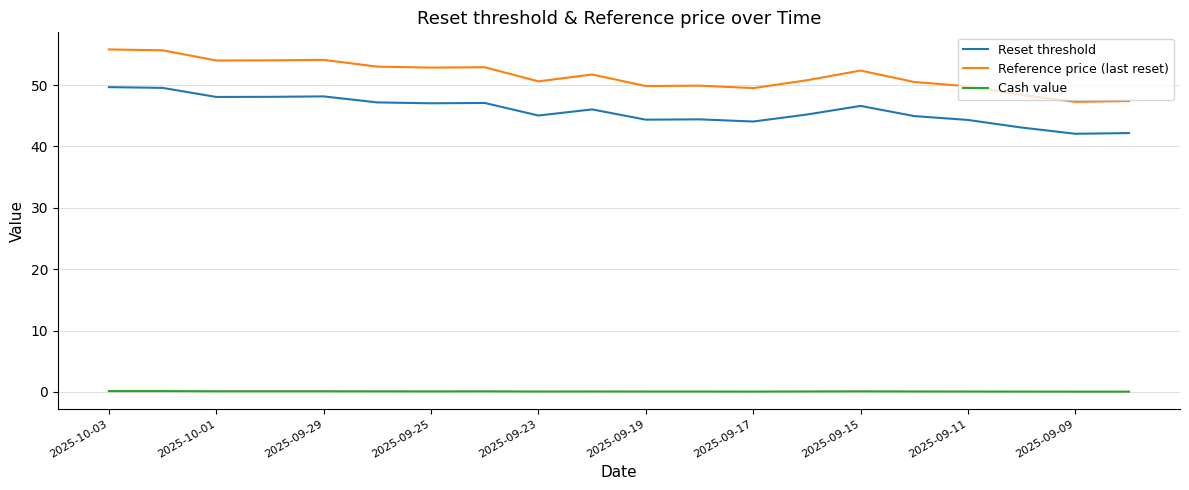

List the series in order of their peak value, lowest first.

Cash value, Reset threshold, Reference price (last reset)